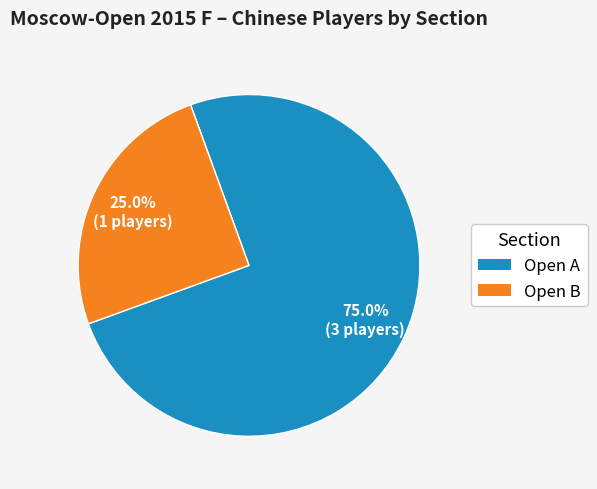

To the nearest percent, what is the combined percentage of Open B and Open A?

100%